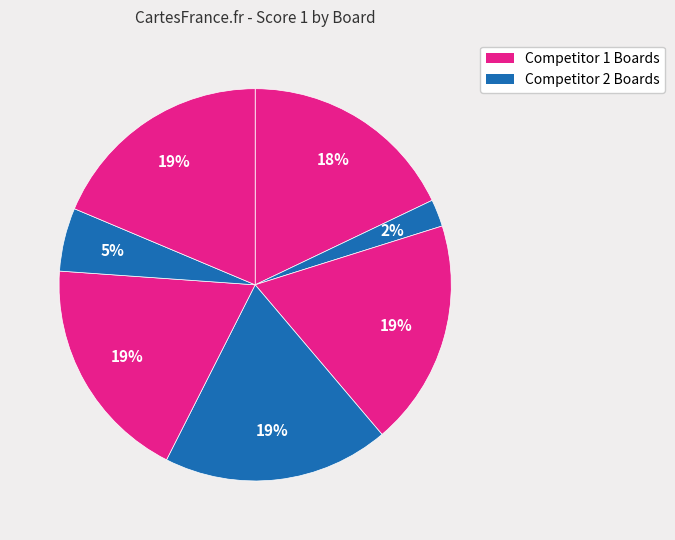

How many segments does this pie chart have?

7